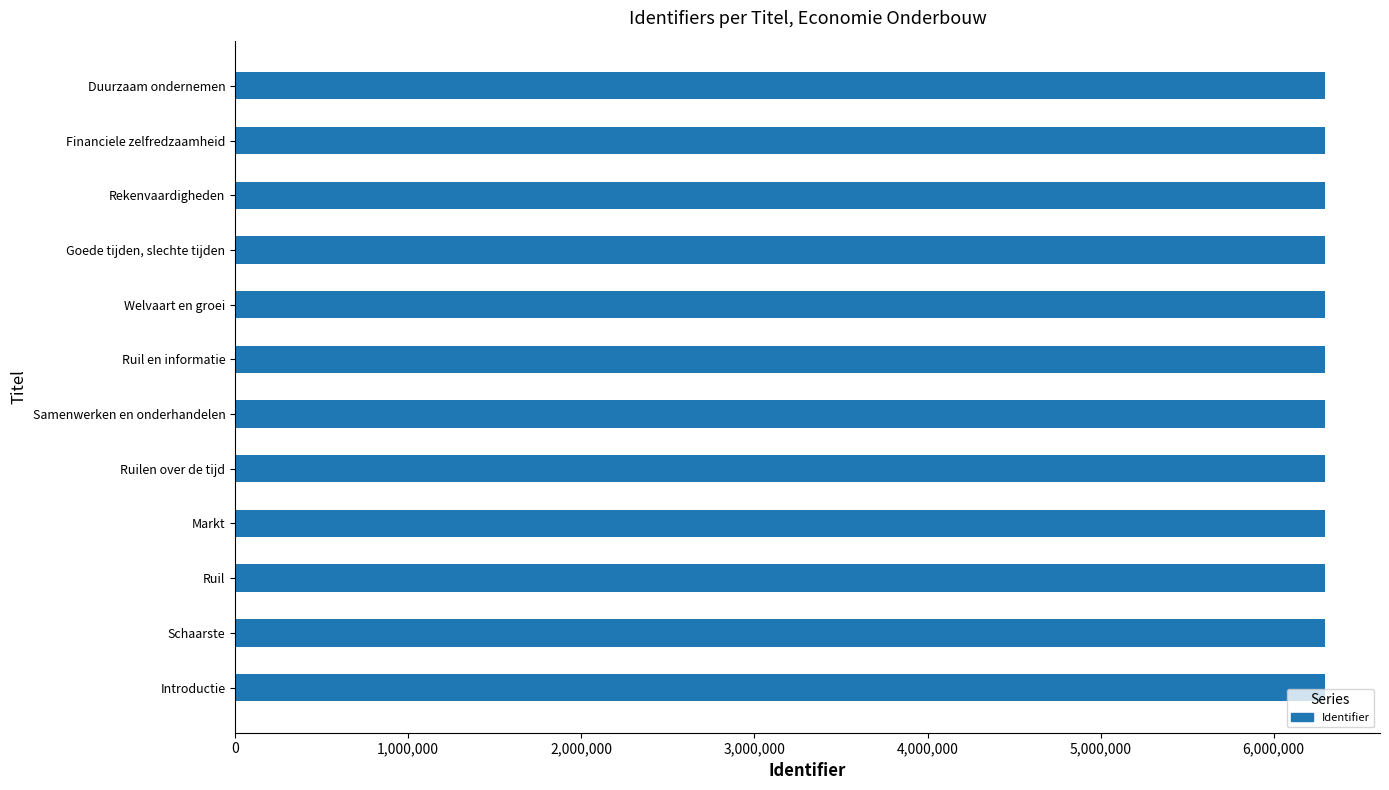

List the labels in order of value, smallest first.

Introductie, Schaarste, Ruil, Markt, Ruilen over de tijd, Samenwerken en onderhandelen, Ruil en informatie, Welvaart en groei, Goede tijden, slechte tijden, Rekenvaardigheden, Financiele zelfredzaamheid, Duurzaam ondernemen